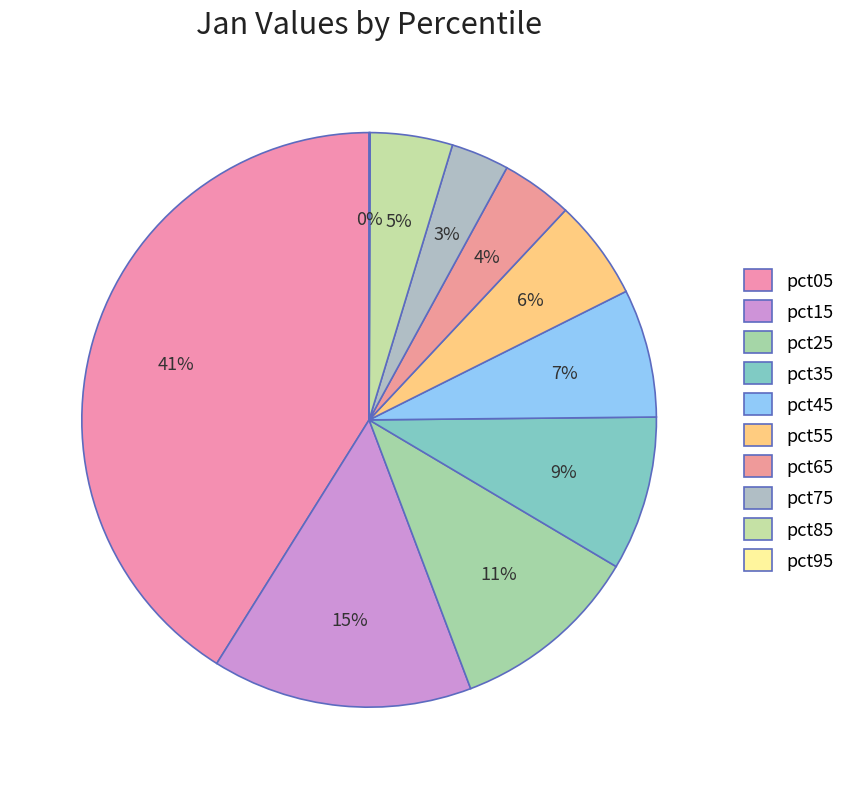

What is the total percentage of pct75 and pct25?

14.0%